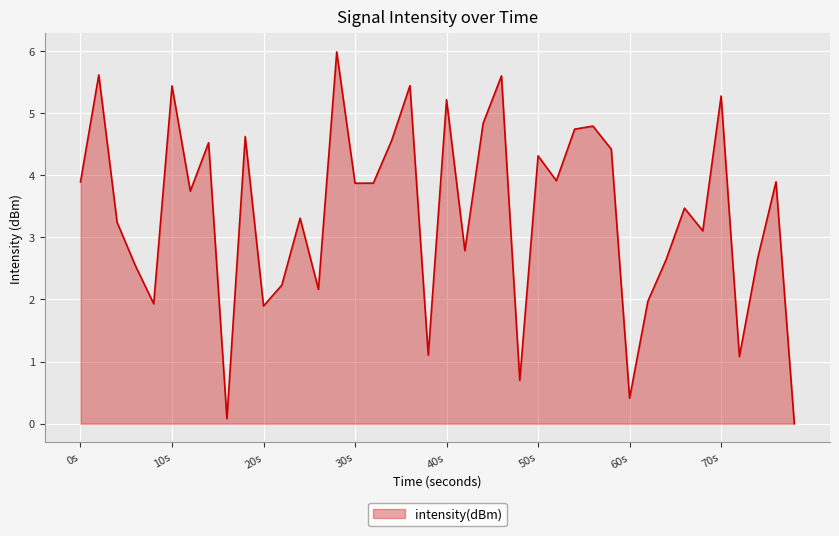

What is the difference between the maximum and minimum values?

6.0